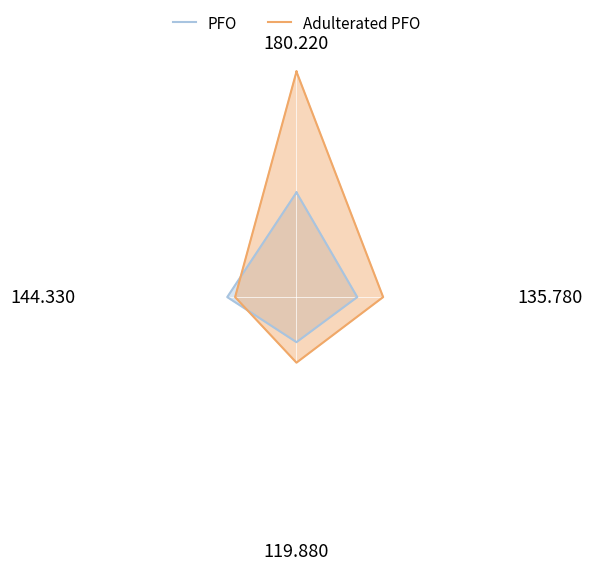

Which series ends up on top after the final intersection of PFO and Adulterated PFO?

Adulterated PFO